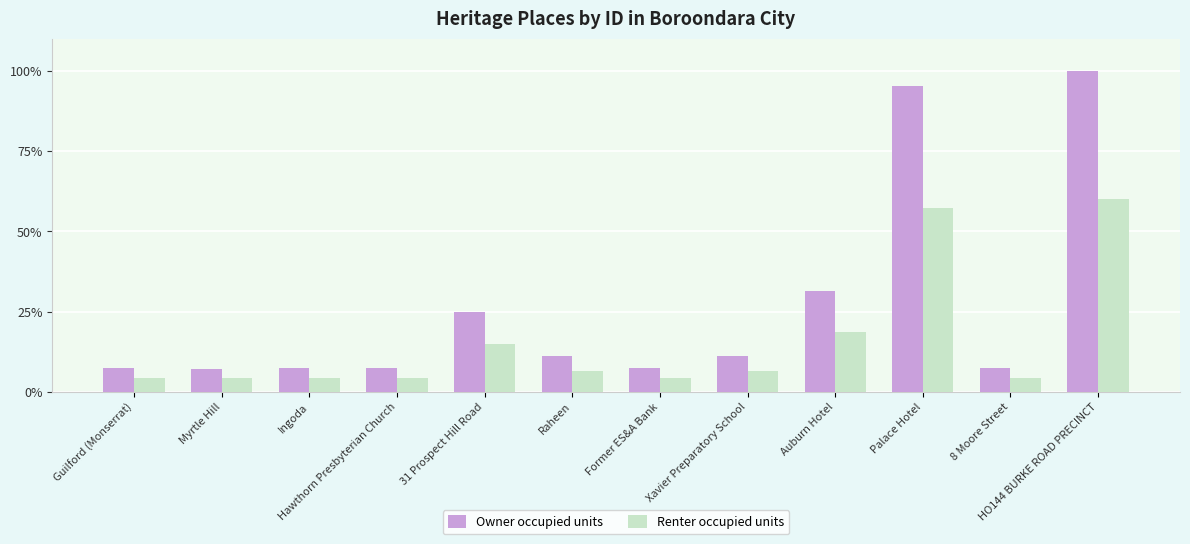

What is the label of the 12th bar from the right?

Guilford (Monserrat)